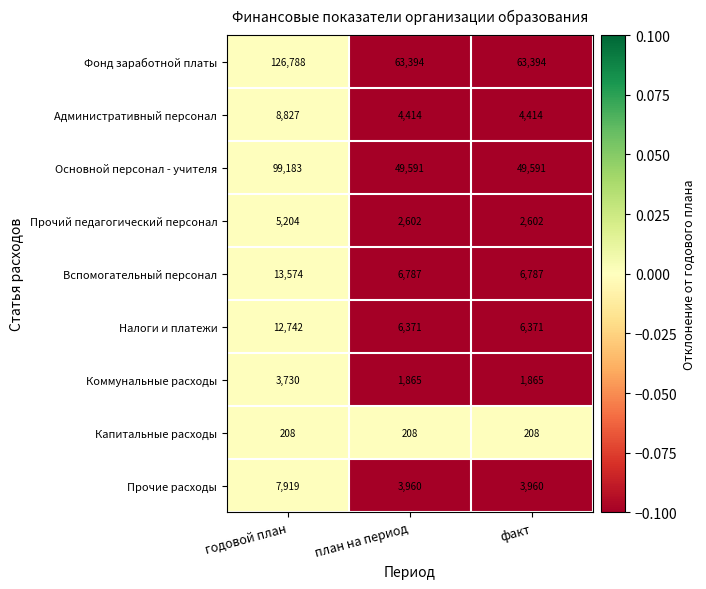

Which series has the largest total across all categories?

Фонд заработной платы